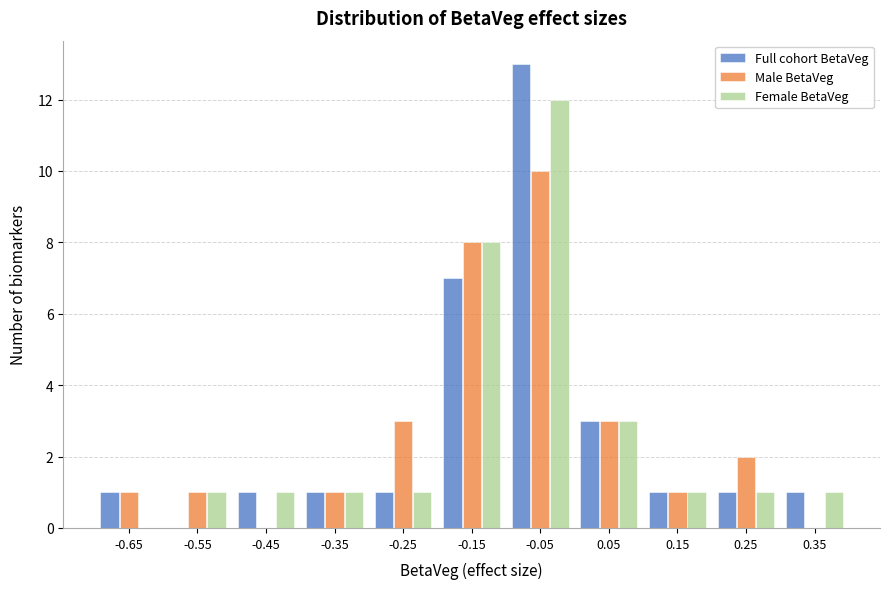

Reading left to right, transcribe this chart: for each range on the x-axis, give the height of each series' bar. The values are not printed on the chart, so give them approximately, as read against the axis.

-0.7 to -0.6: Full cohort BetaVeg=1	Male BetaVeg=1	Female BetaVeg=0
-0.6 to -0.5: Full cohort BetaVeg=0	Male BetaVeg=1	Female BetaVeg=1
-0.5 to -0.4: Full cohort BetaVeg=1	Male BetaVeg=0	Female BetaVeg=1
-0.4 to -0.3: Full cohort BetaVeg=1	Male BetaVeg=1	Female BetaVeg=1
-0.3 to -0.2: Full cohort BetaVeg=1	Male BetaVeg=3	Female BetaVeg=1
-0.2 to -0.1: Full cohort BetaVeg=7	Male BetaVeg=8	Female BetaVeg=8
-0.1 to 0.0: Full cohort BetaVeg=13	Male BetaVeg=10	Female BetaVeg=12
0.0 to 0.1: Full cohort BetaVeg=3	Male BetaVeg=3	Female BetaVeg=3
0.1 to 0.2: Full cohort BetaVeg=1	Male BetaVeg=1	Female BetaVeg=1
0.2 to 0.3: Full cohort BetaVeg=1	Male BetaVeg=2	Female BetaVeg=1
0.3 to 0.4: Full cohort BetaVeg=1	Male BetaVeg=0	Female BetaVeg=1